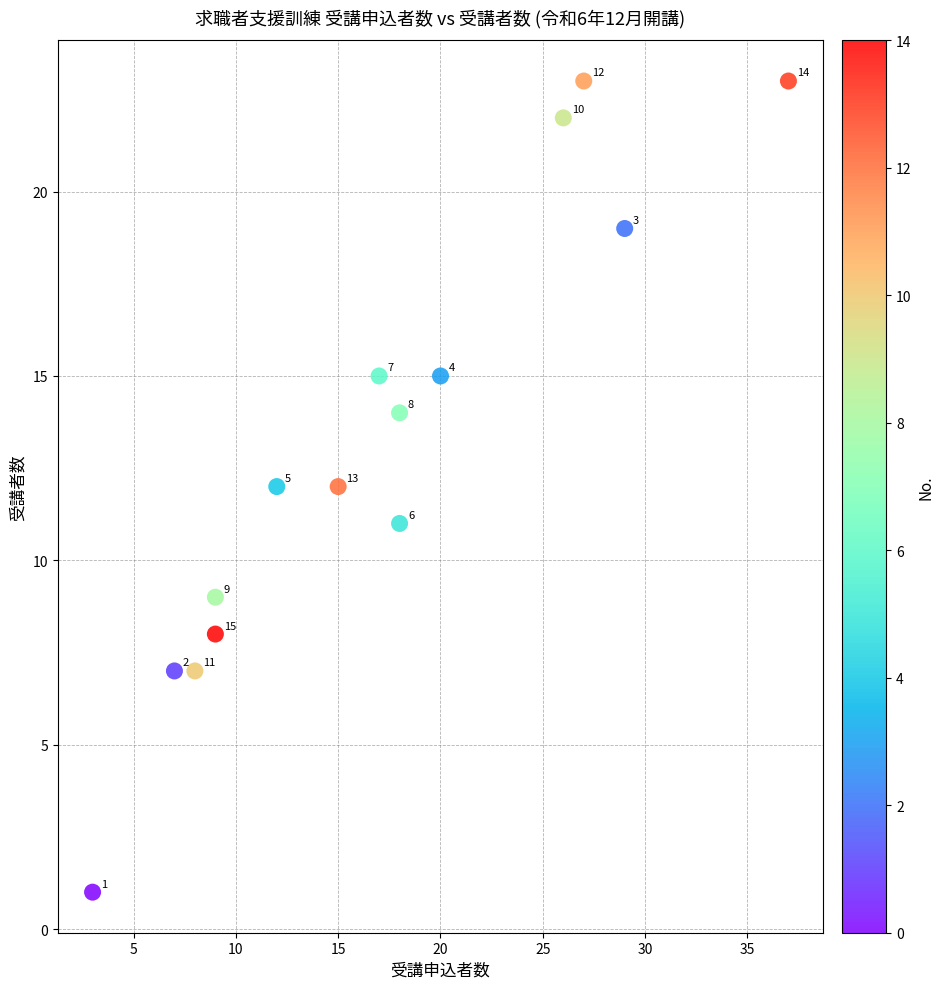

What Y value in the scatter plot is closest to 12?

12